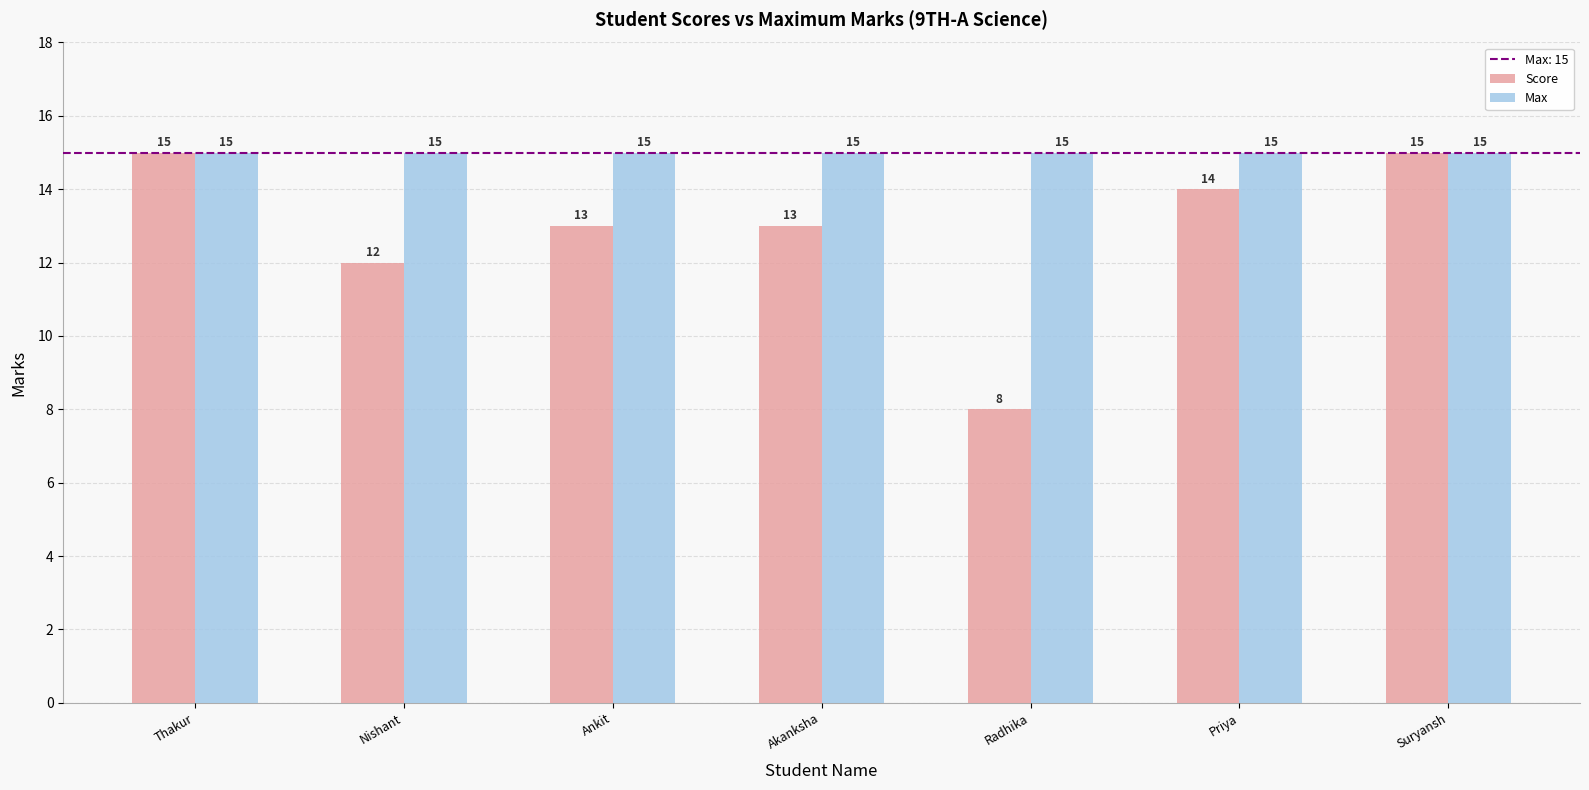

What is the lowest value of the Score series?

8